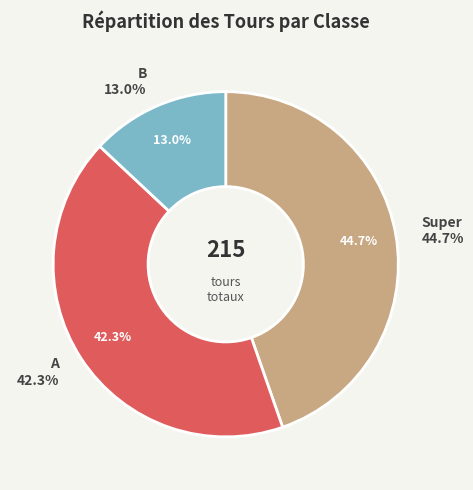

Which category has the smallest portion of the pie?

B